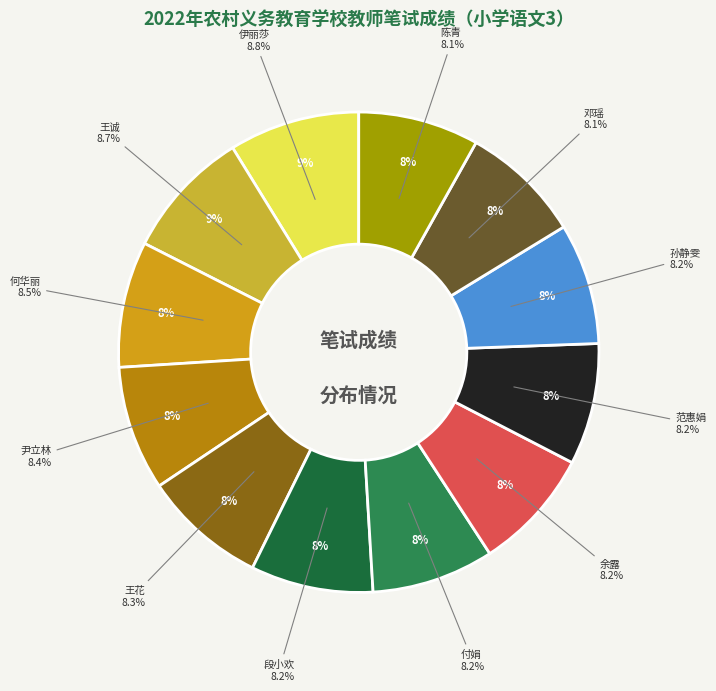

Is it true that 段小欢 is 18% of the pie?

False